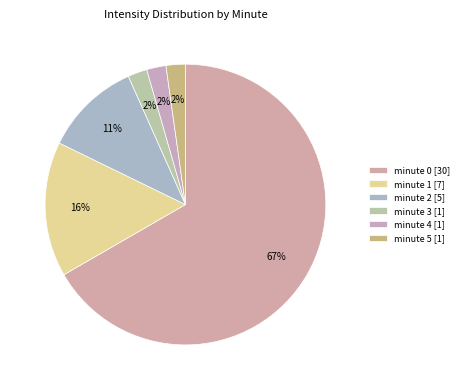

How many slices are in this pie chart?

6